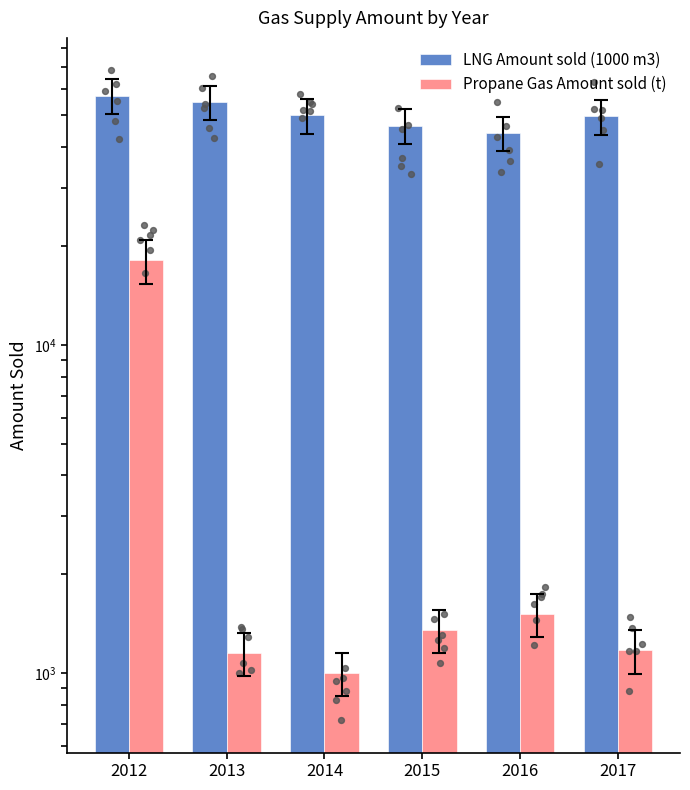

Which series has the widest spread of Y values?

Propane Gas Amount sold (t)